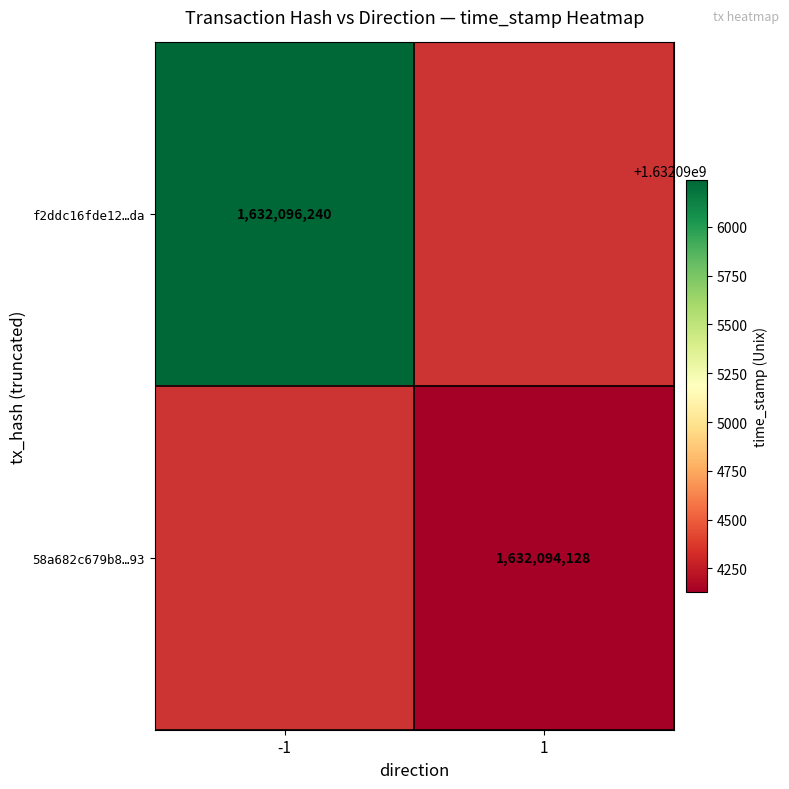

True or false: f2ddc16fde12…da has a value of 782172124 at -1.

False